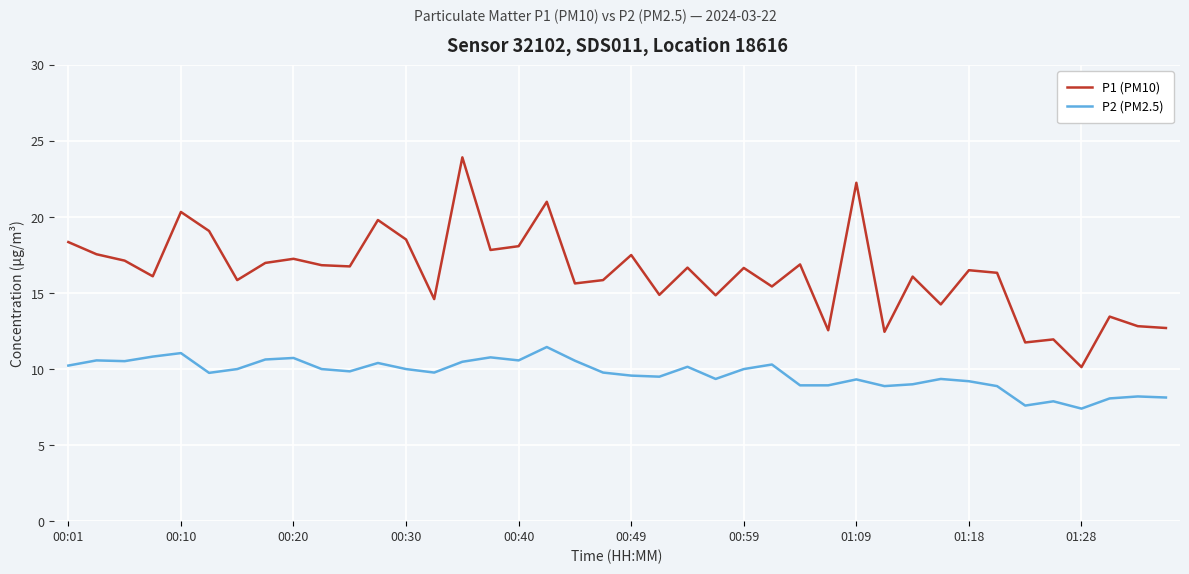

Which series has the largest total across all categories?

P1 (PM10)